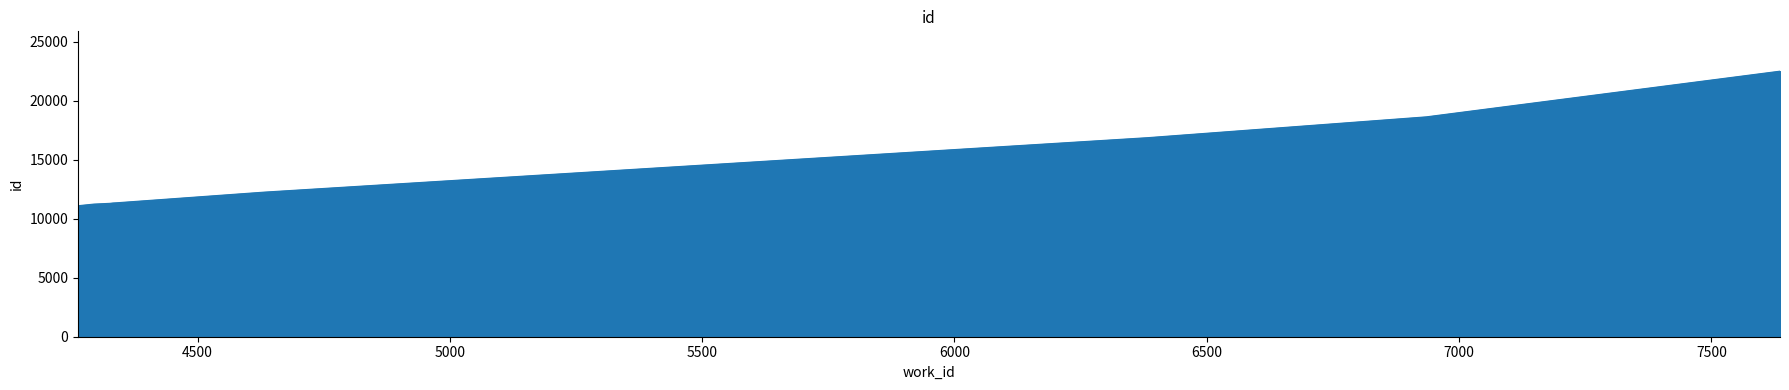

What is the difference between the maximum and minimum values?

11400